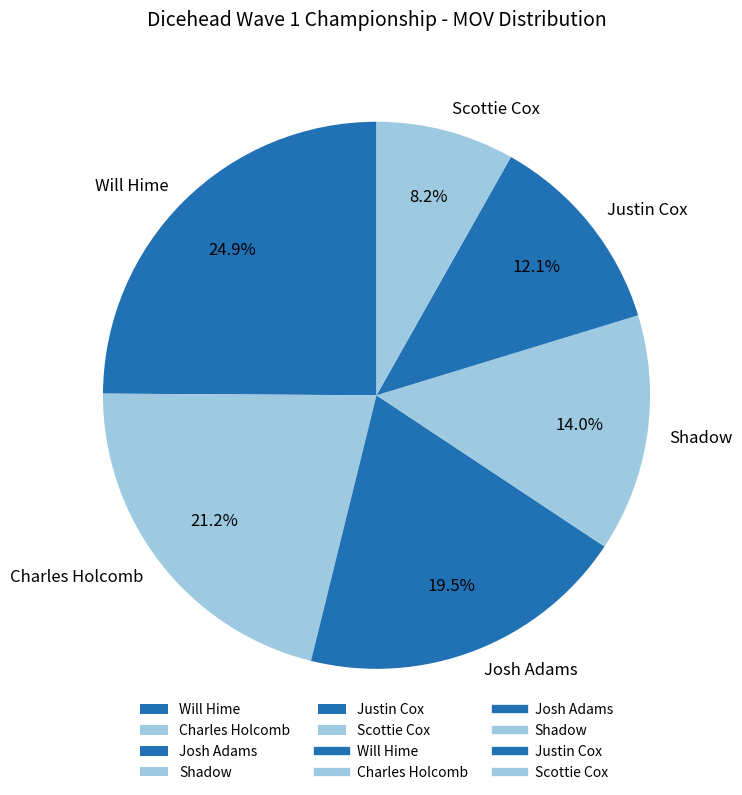

To the nearest percent, what portion does Justin Cox represent?

12%